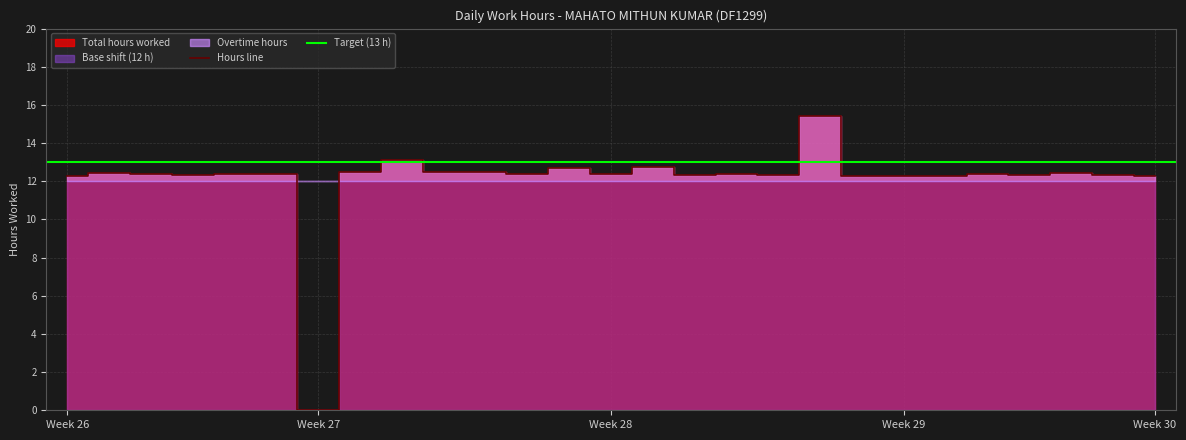

What is the maximum value for Hours line?

15.4